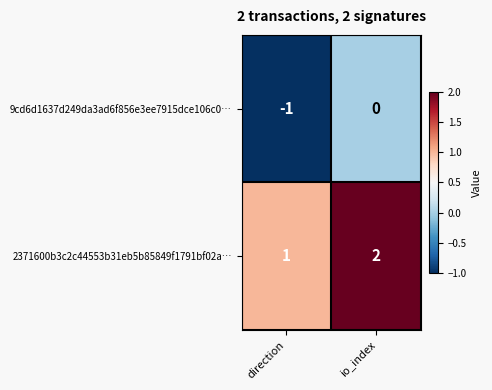

At which label is 9cd6d1637d249da3ad6f856e3ee7915dce106c0… closest to 0?

io_index